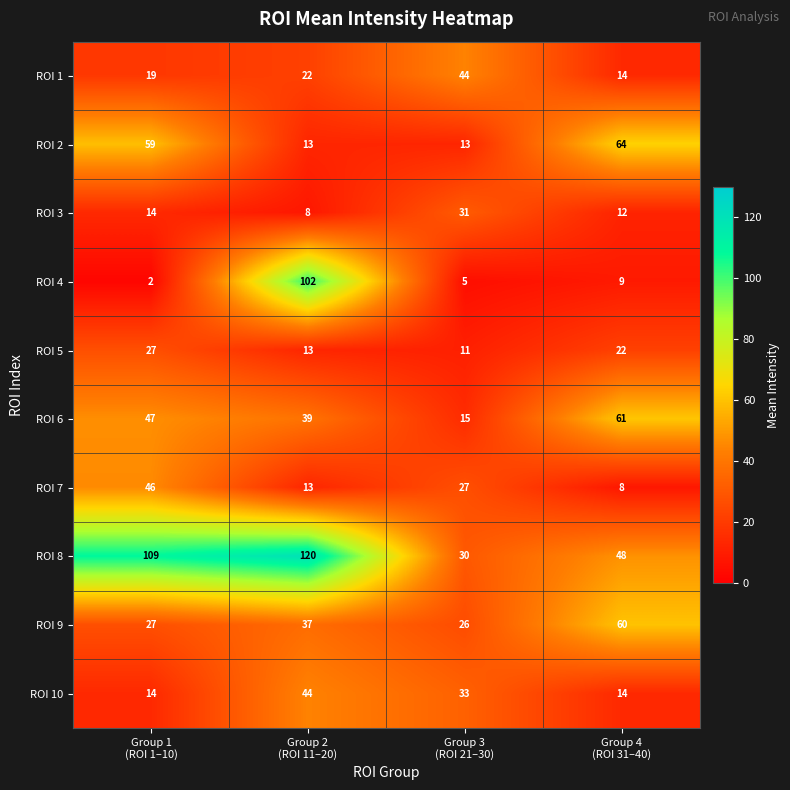

Which series has the largest total across all categories?

ROI 8